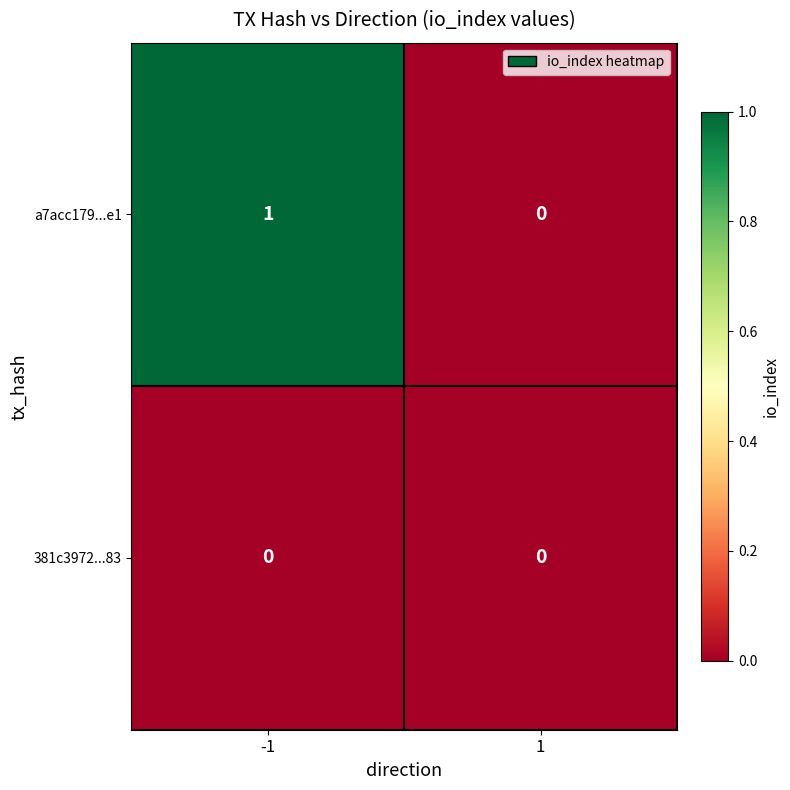

Which series has the largest range (max minus min)?

a7acc179...e1